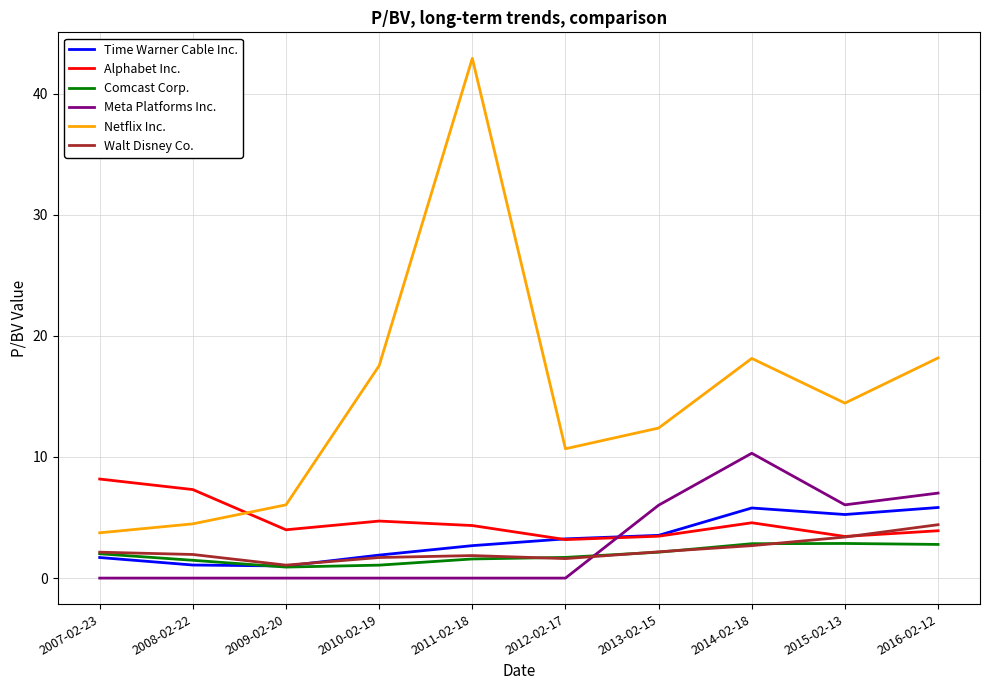

At which label does Walt Disney Co. reach its peak?

2016-02-12